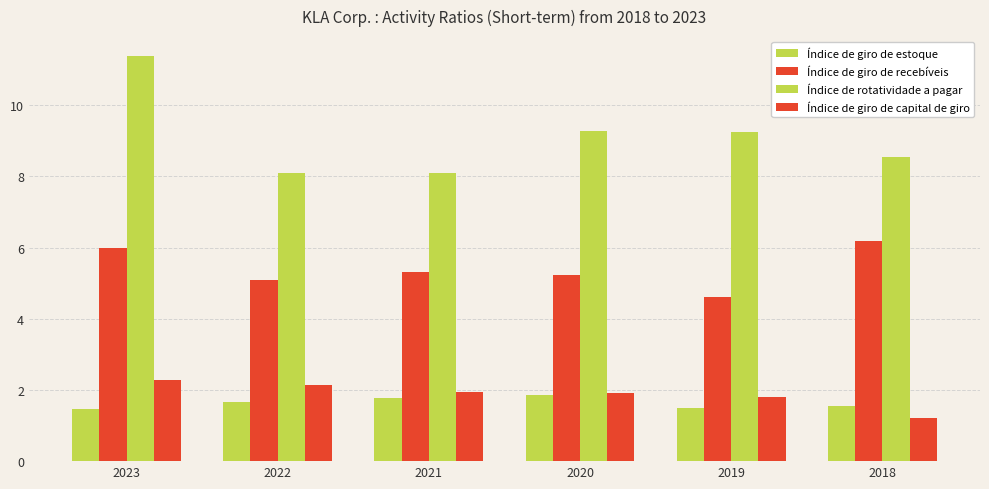

The Índice de giro de capital de giro series shows 1.0 at 2022. True or false?

False